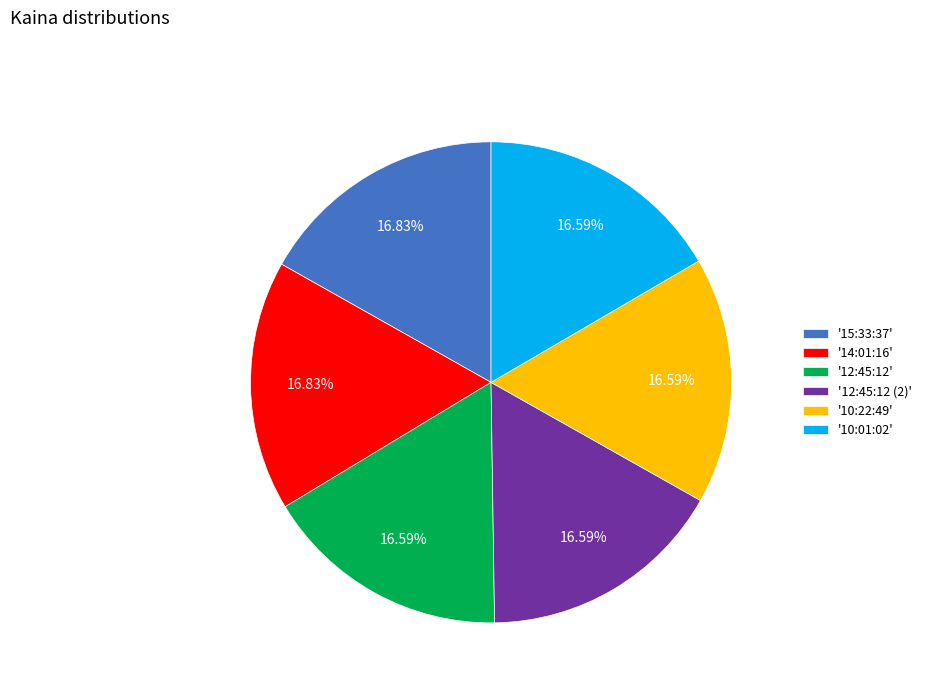

What is the ratio of the value at '15:33:37' to the value at '10:22:49'?

1.0